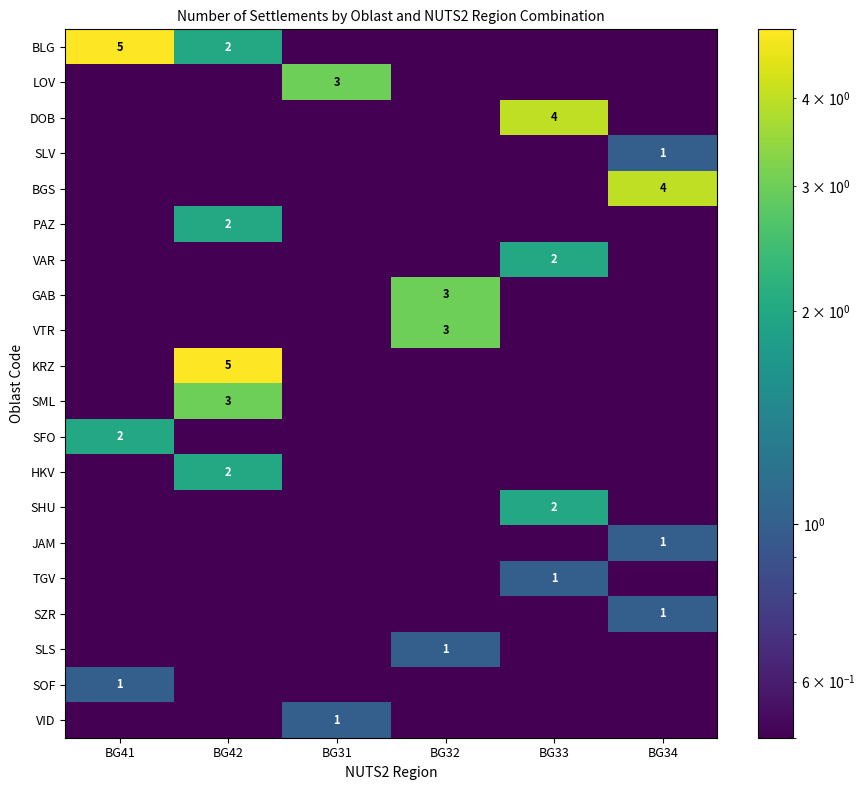

The SHU series shows 0.5 at BG32. True or false?

True